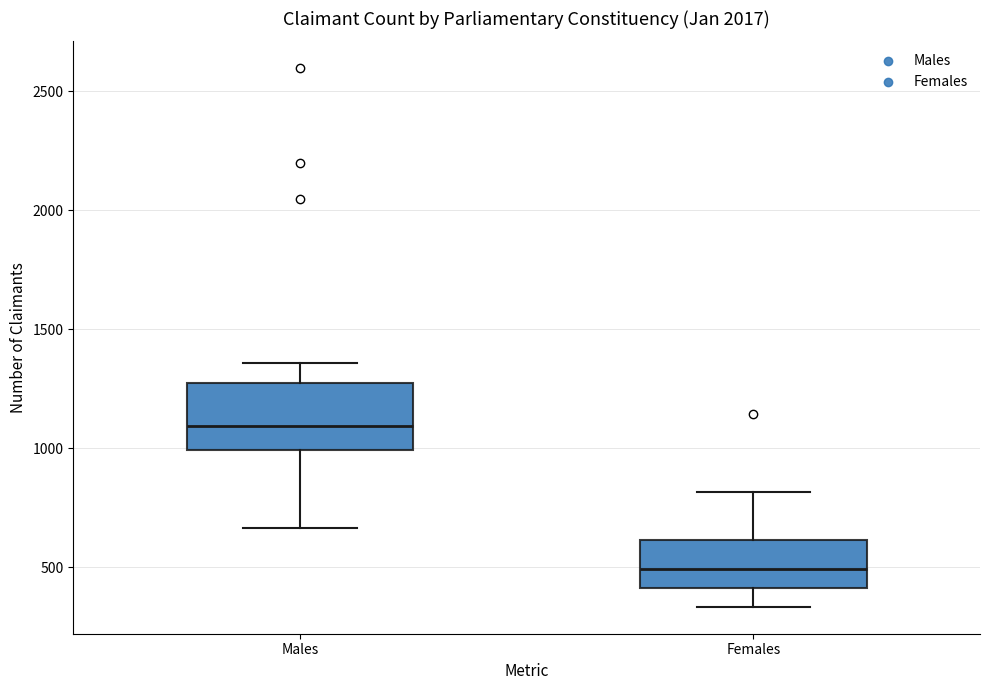

Comparing the boxes themselves (not the whiskers), which one is the tallest?

Males